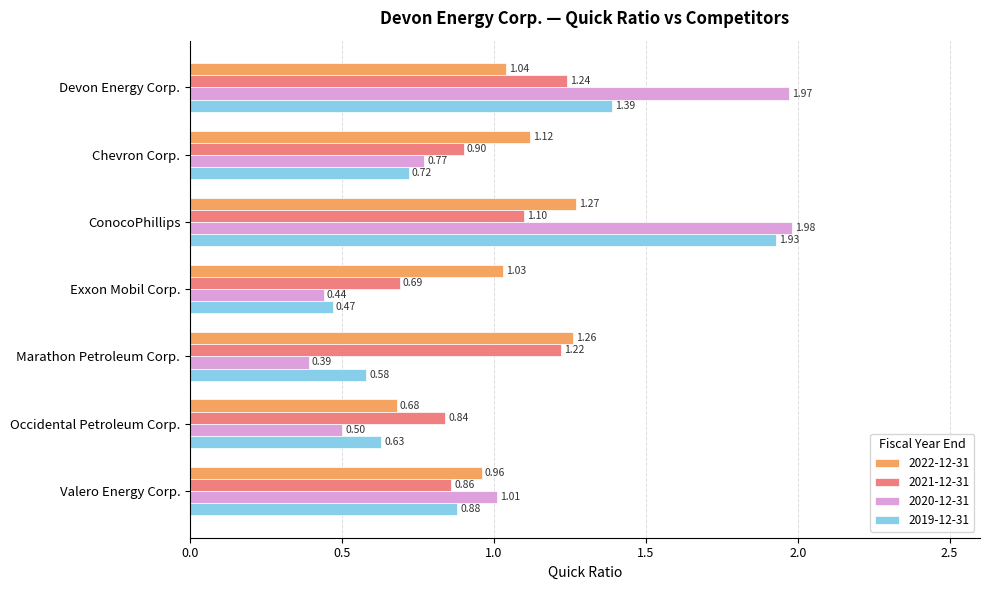

What is the total value across all series at Devon Energy Corp.?

5.6